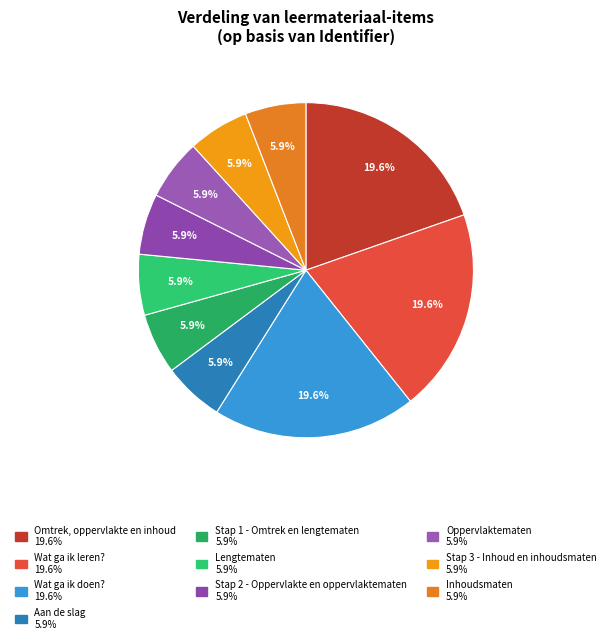

Count the number of slices in the pie.

10